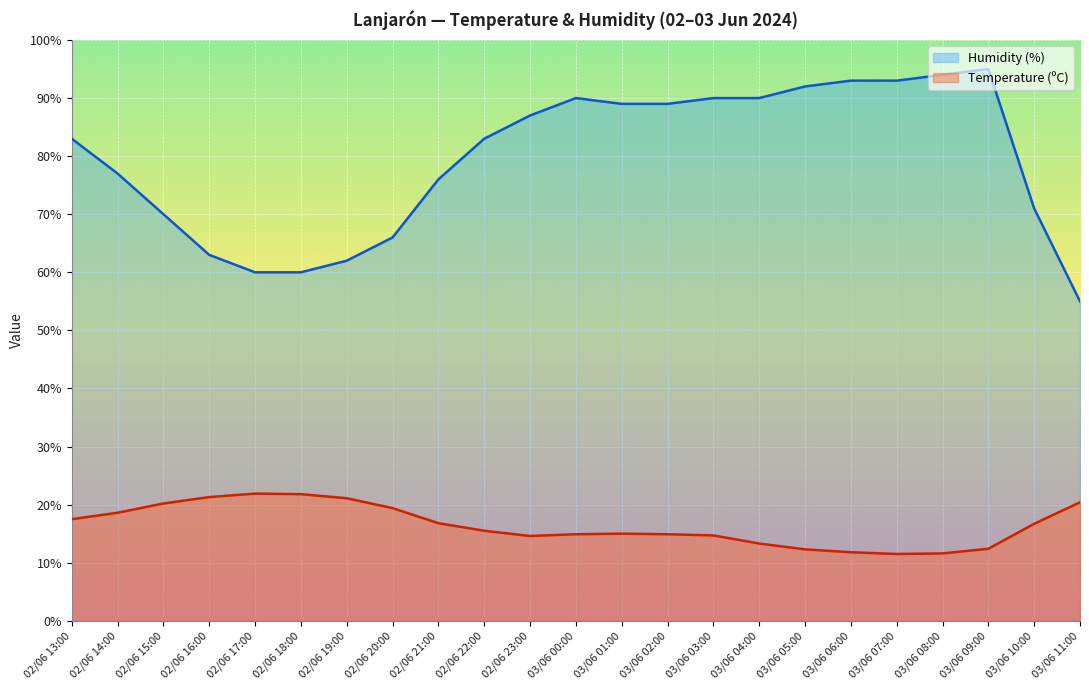

How many lines are shown in the chart?

2